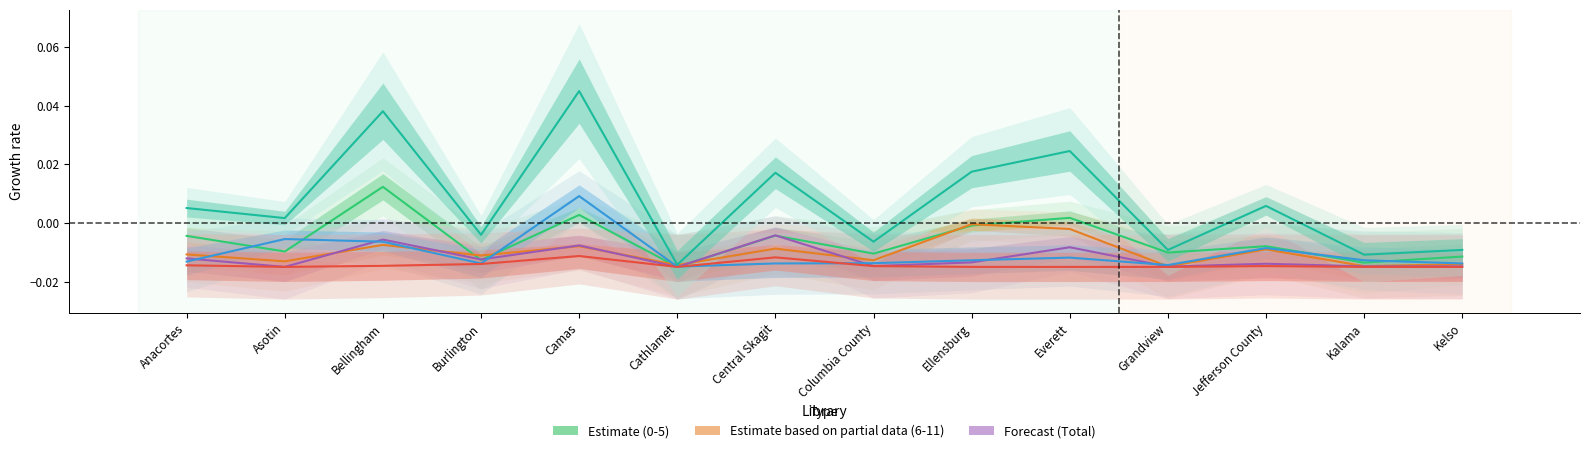

True or false: Total_Synch and Total_Synch_General intersect in this chart.

False